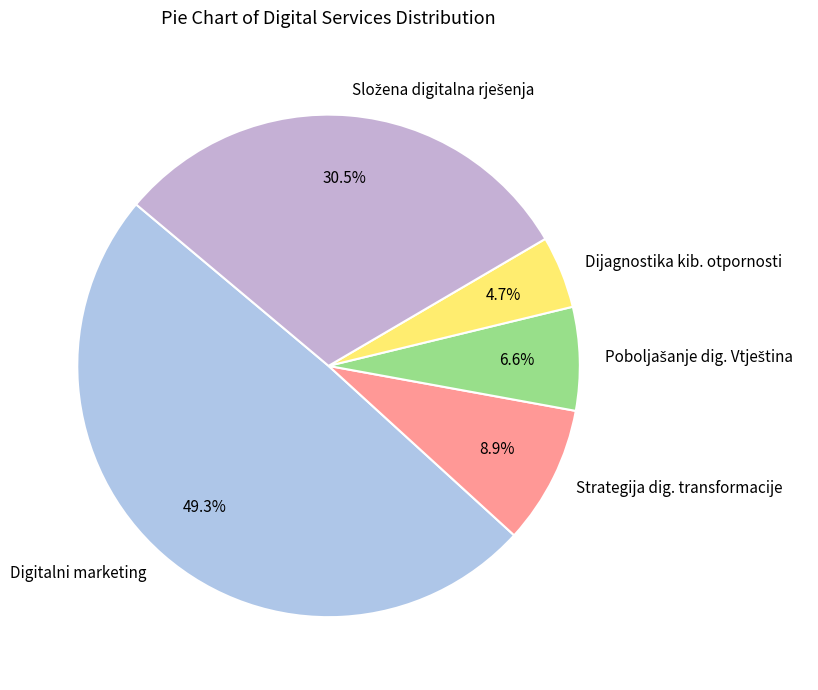

What percentage is the Strategija dig. transformacije slice, to the nearest percent?

9%